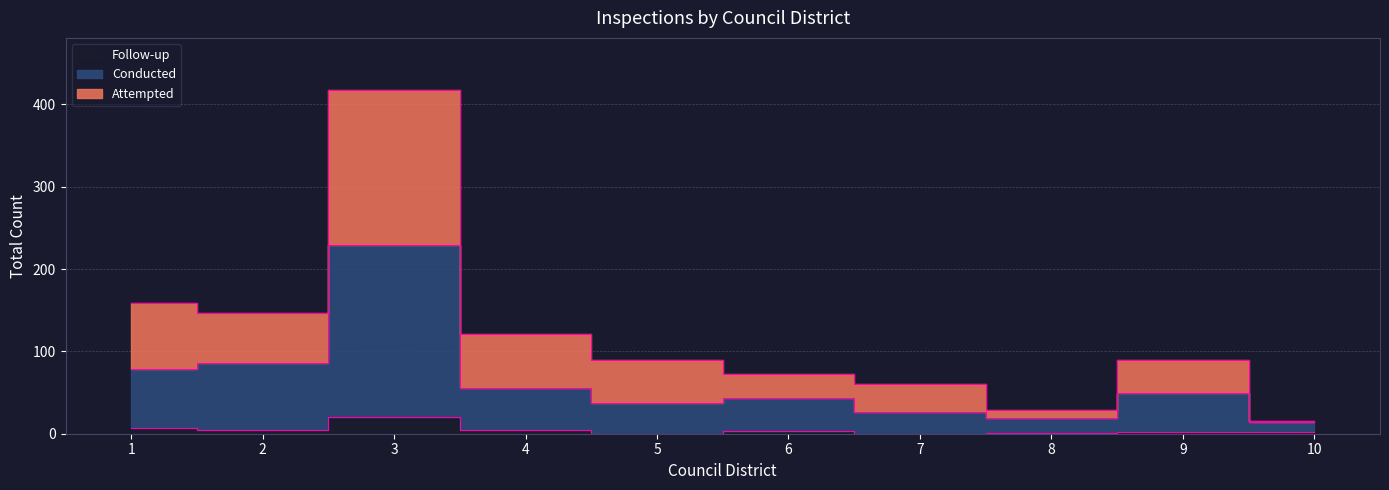

At which category is the sum across all series the highest?

3